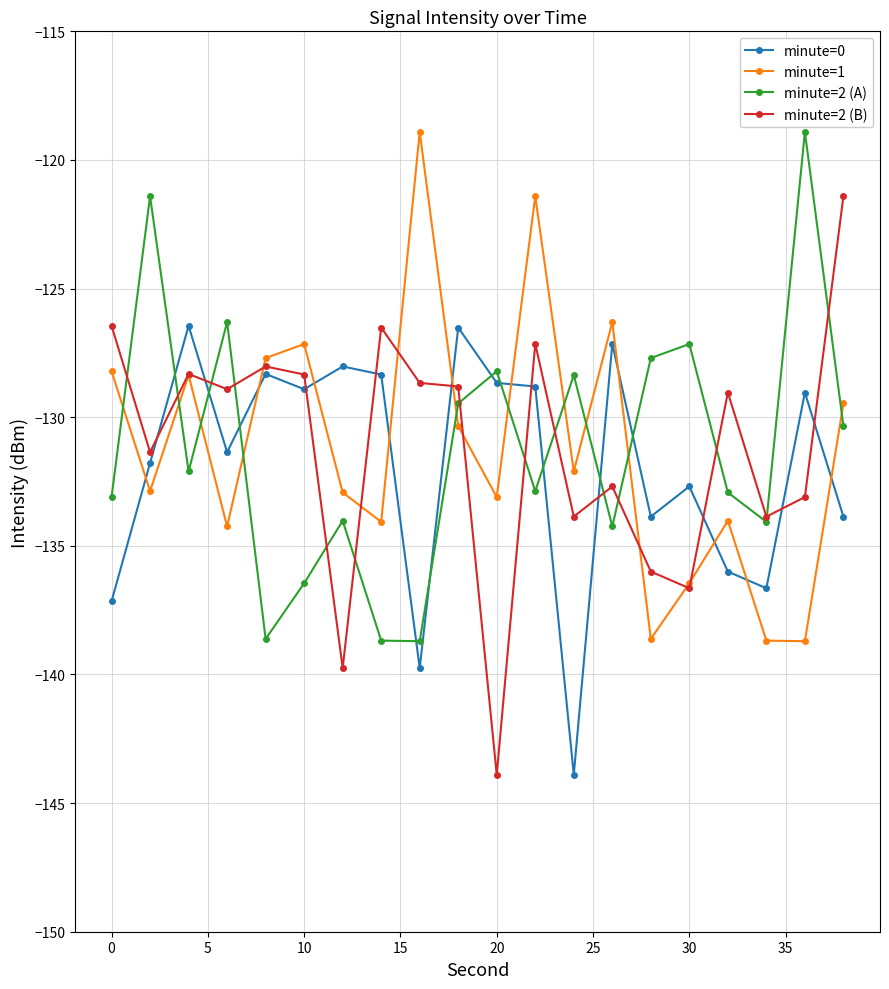

Is this an area chart (filled region under the line)?

No